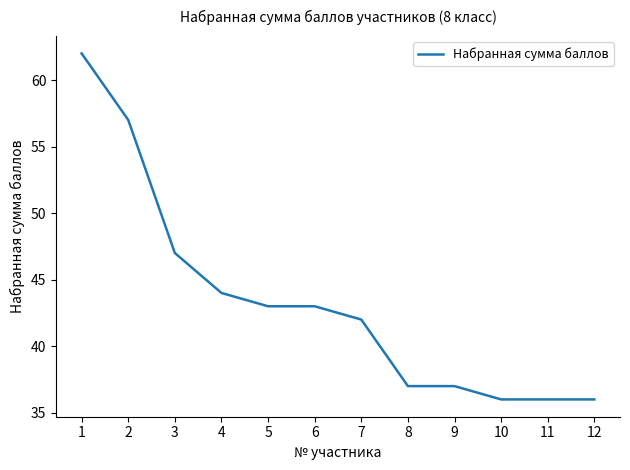

What is the smallest value displayed?

36